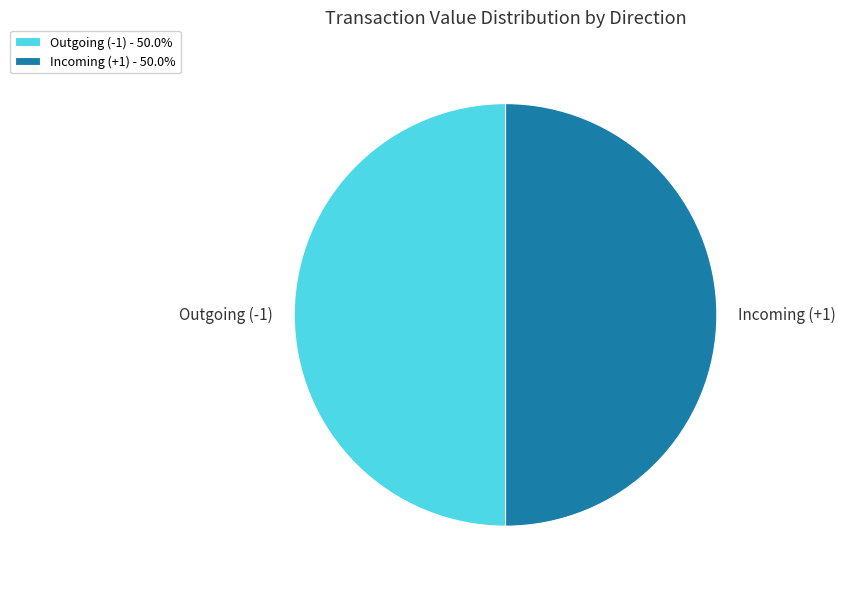

Approximately how many times larger is the value at Outgoing (-1) compared to Incoming (+1)?

1.0